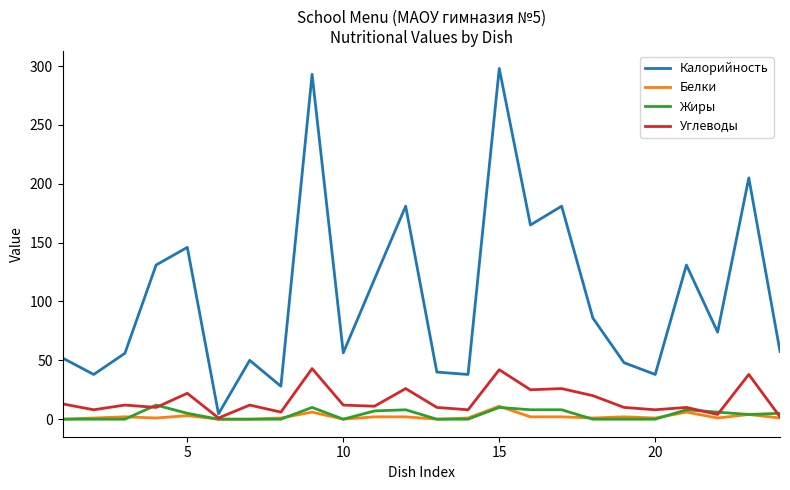

Which series has the largest range (max minus min)?

Калорийность